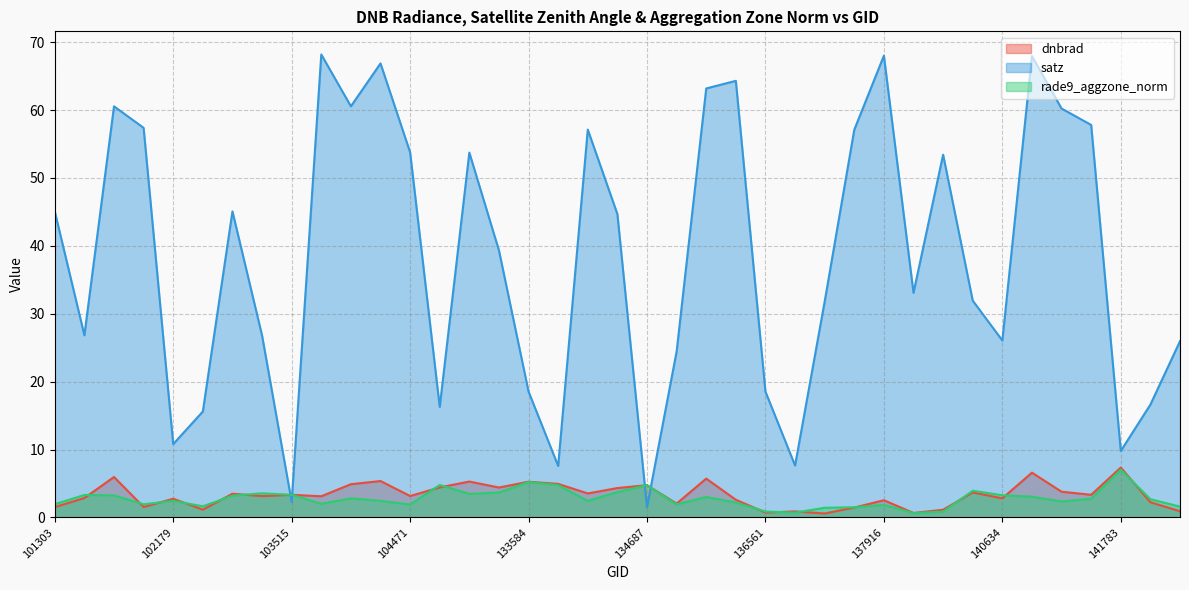

Does the chart display data point markers on the line(s)?

No